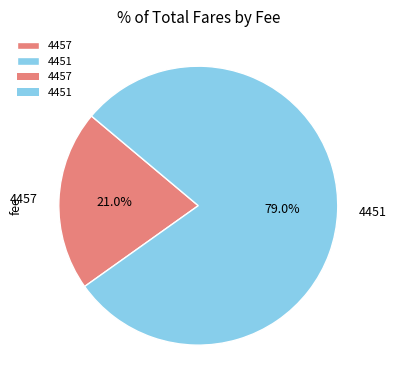

Rank the categories by value from lowest to highest.

4457, 4451